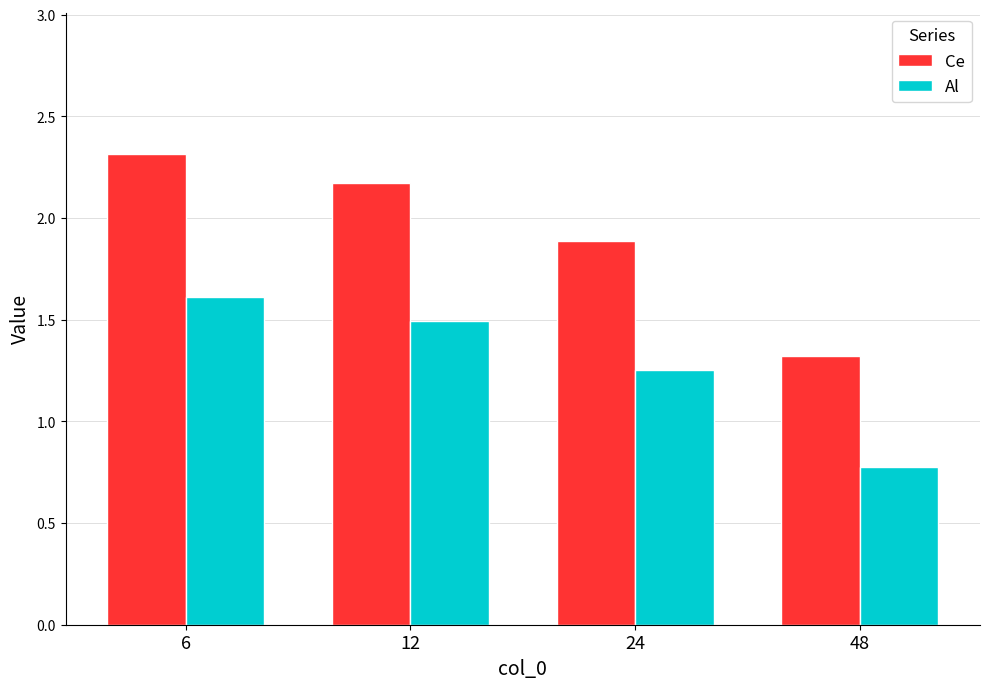

At 6, list the series in order from largest to smallest.

Ce, Al